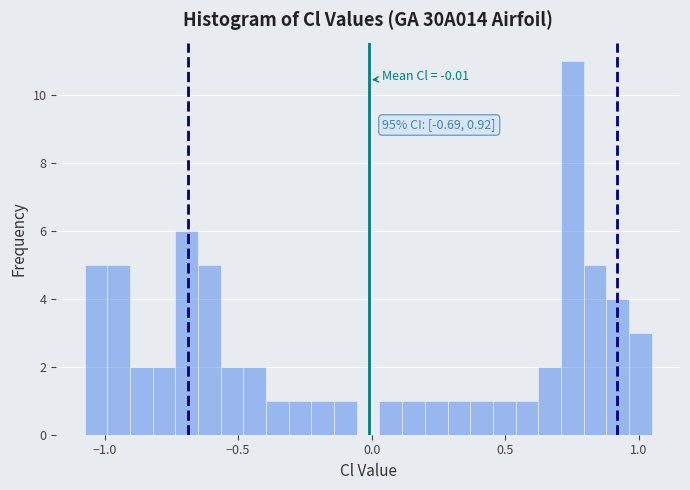

Read against the x-axis, roughly where is the centre of the tallest bar?

0.75